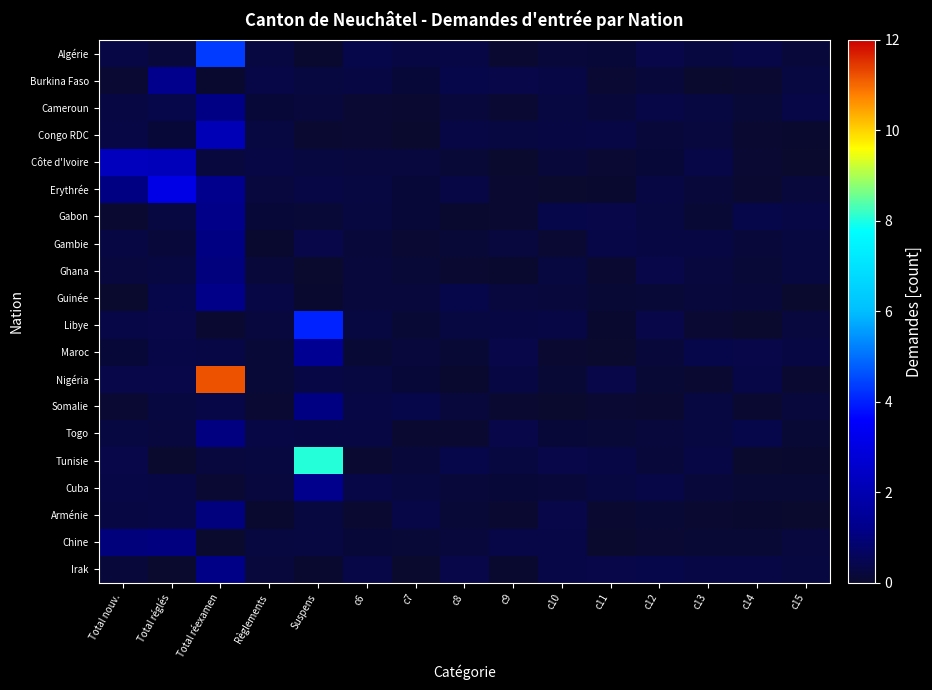

Which series has the largest total across all categories?

Nigéria